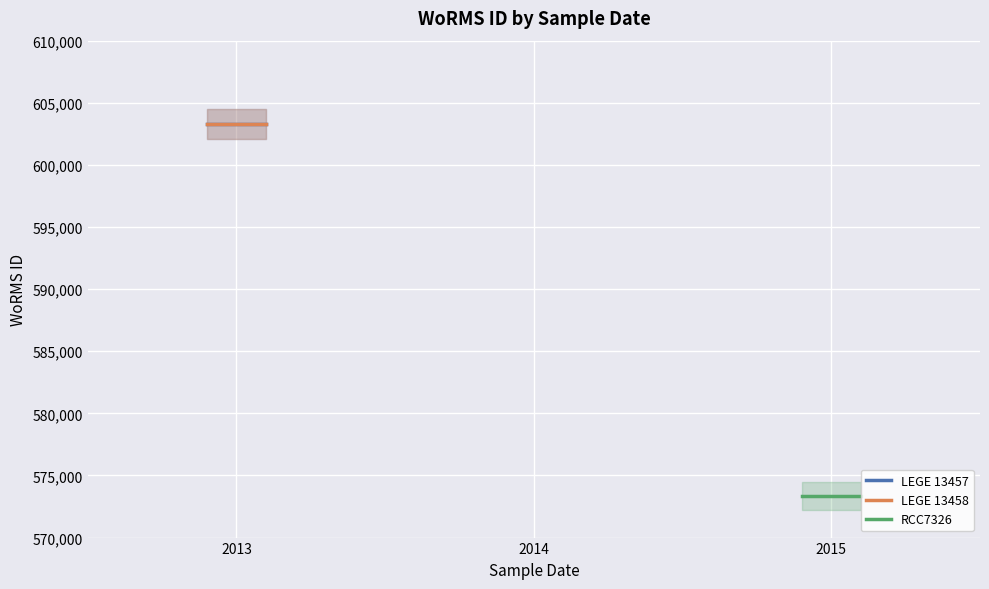

Does the chart display data point markers on the line(s)?

No